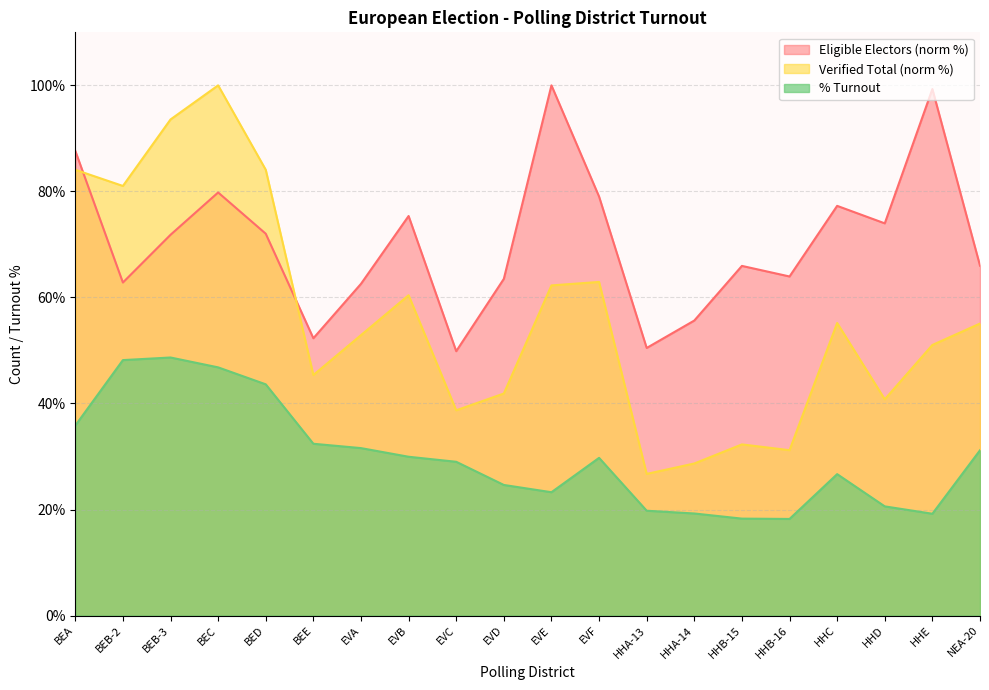

Between EVA and HHE, which is larger?

HHE